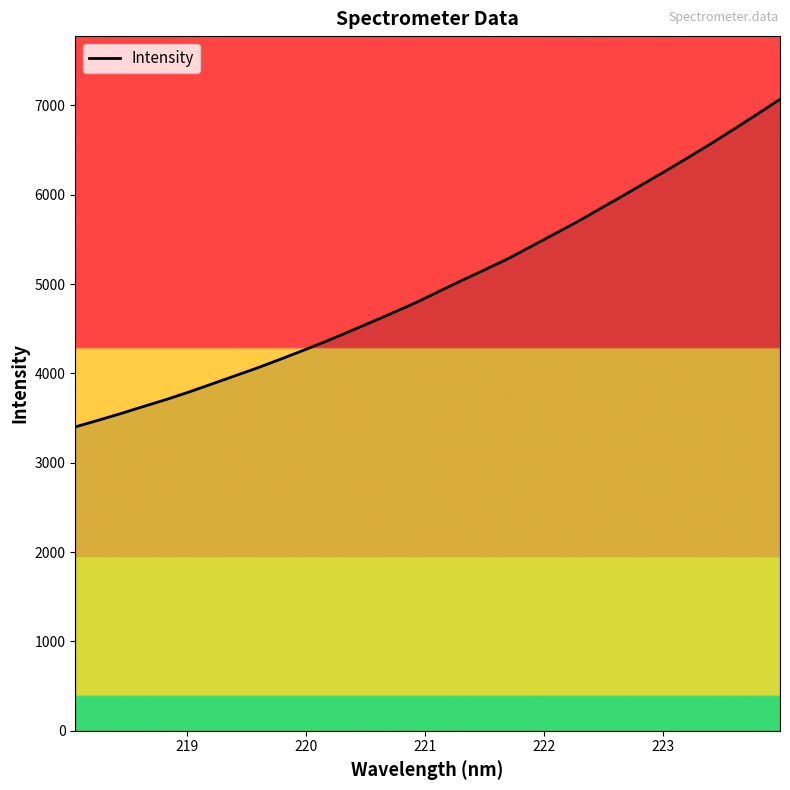

Is this an area chart (filled region under the line)?

No